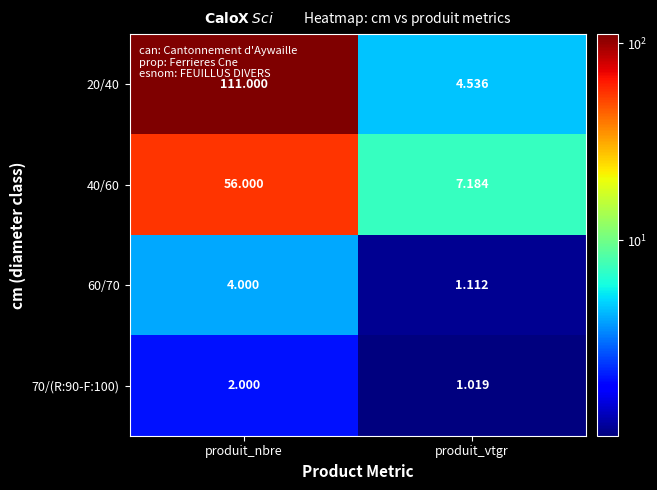

What is the difference between the highest and lowest values at produit_nbre?

109.0